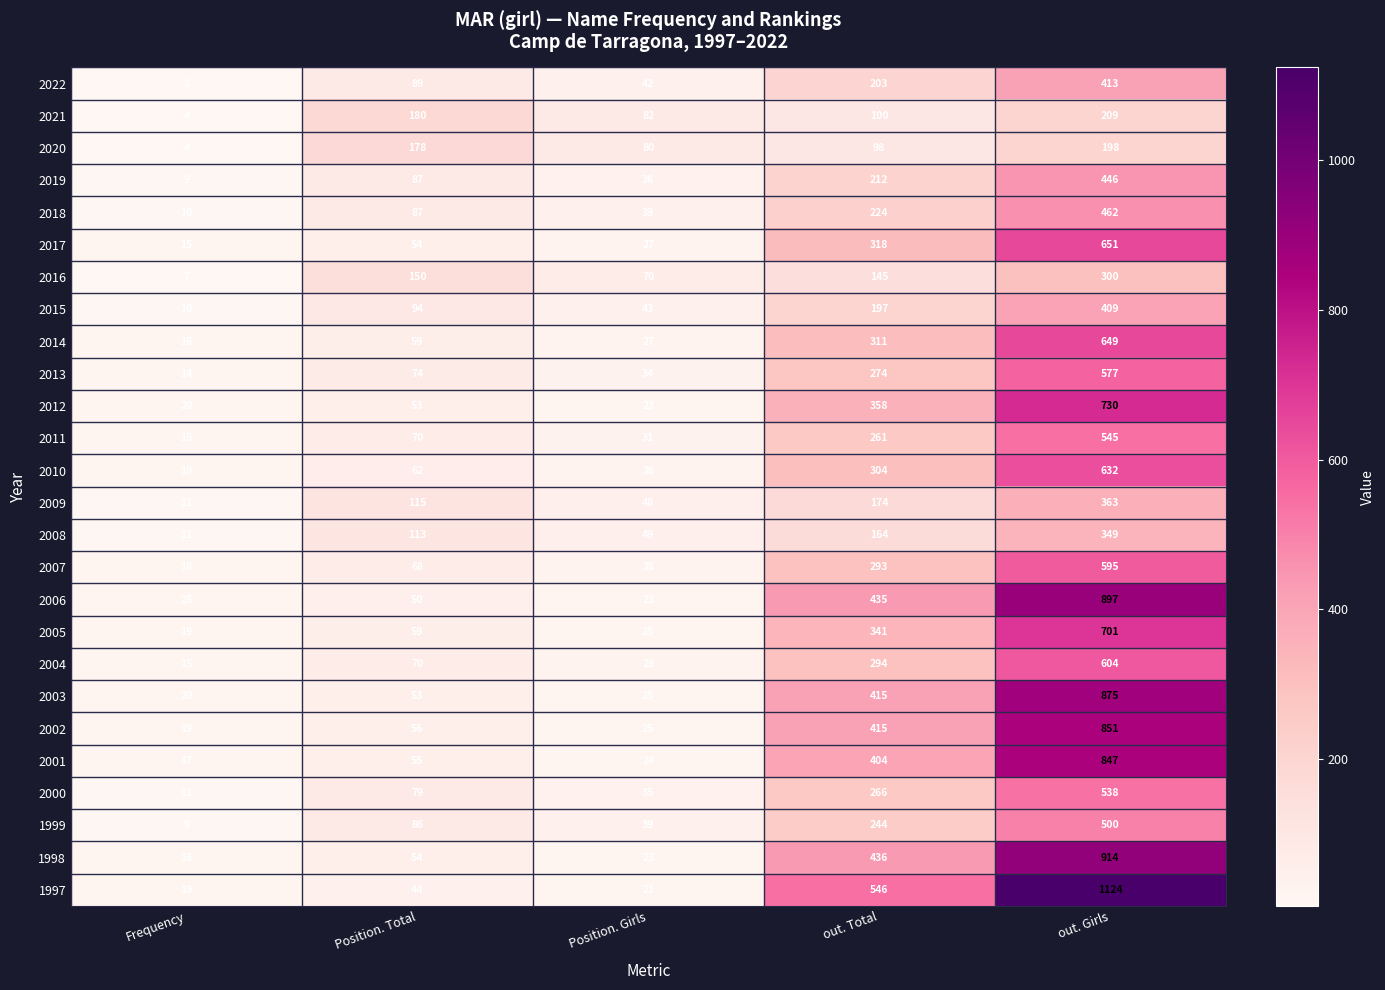

What is the sum of the 2003 values at out. Girls and Frequency?

895